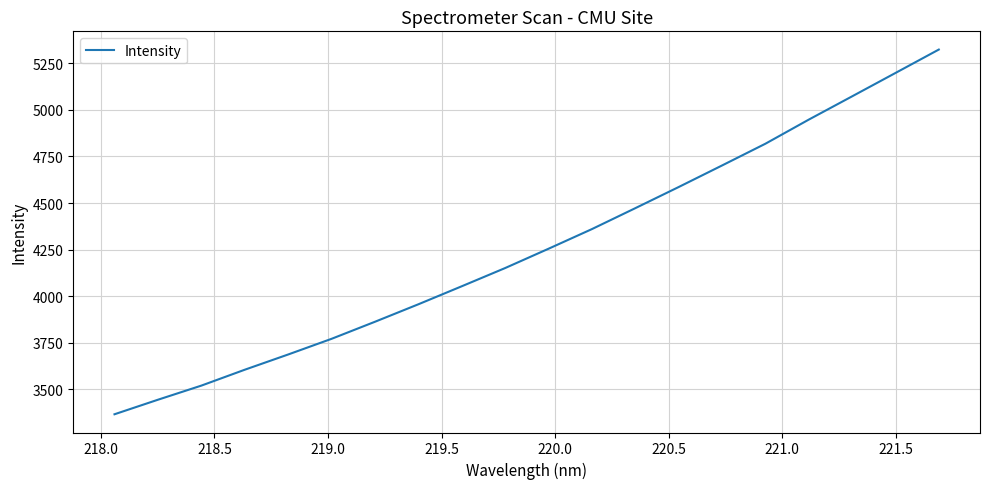

What is the smallest value displayed?

3367.0